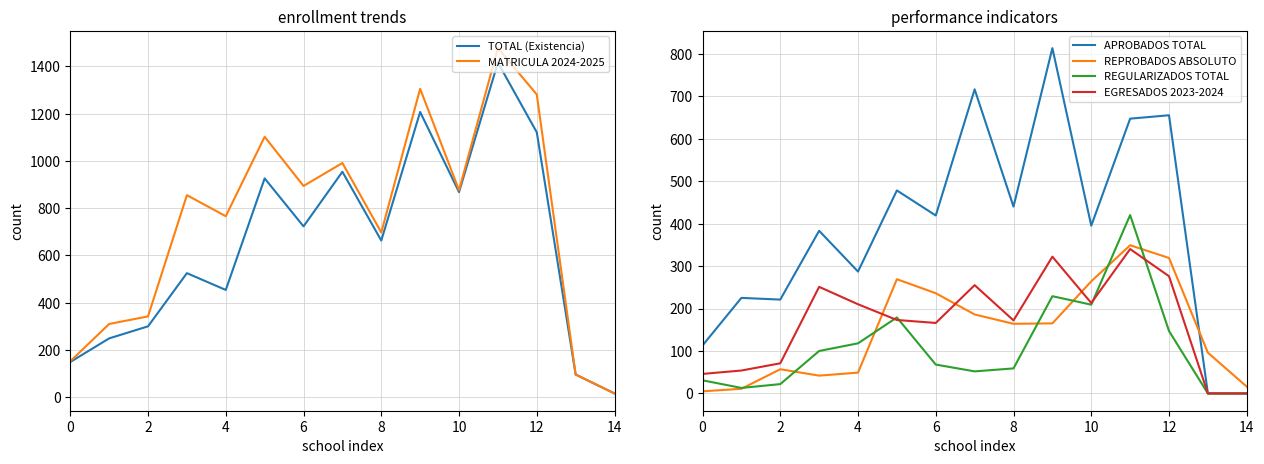

Rank the series at 12 from lowest to highest value.

REGULARIZADOS TOTAL, EGRESADOS 2023-2024, REPROBADOS ABSOLUTO, APROBADOS TOTAL, TOTAL (Existencia), MATRICULA 2024-2025